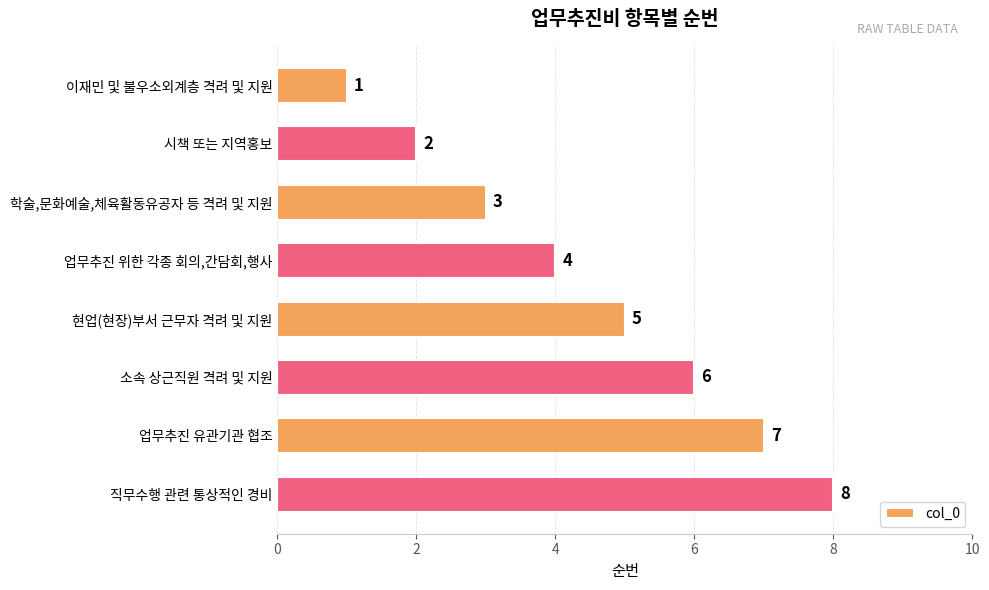

The value at 소속 상근직원 격려 및 지원 is 2. True or false?

False